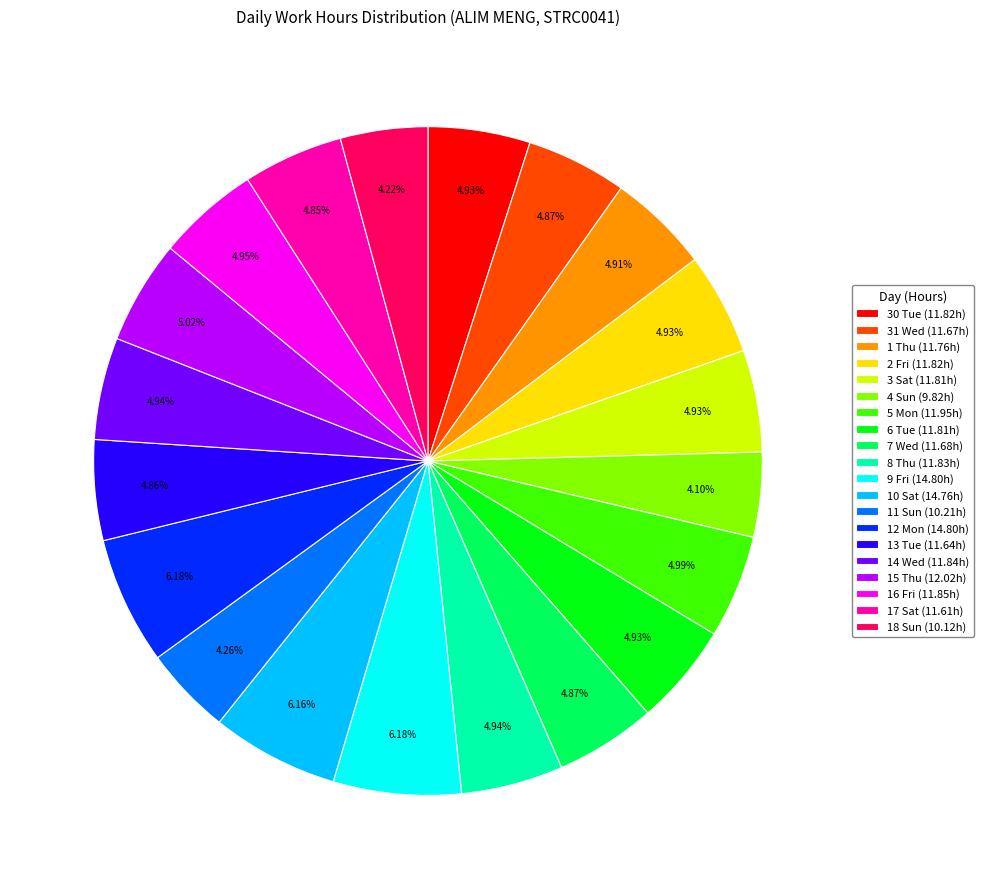

To the nearest percent, what is the difference between the largest and smallest slice percentages?

2%